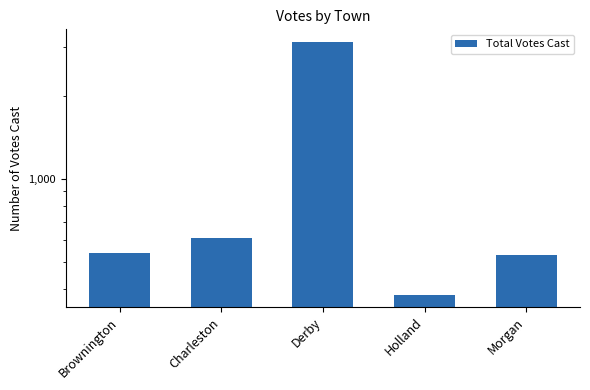

What is the label of the 4th bar from the left?

Holland